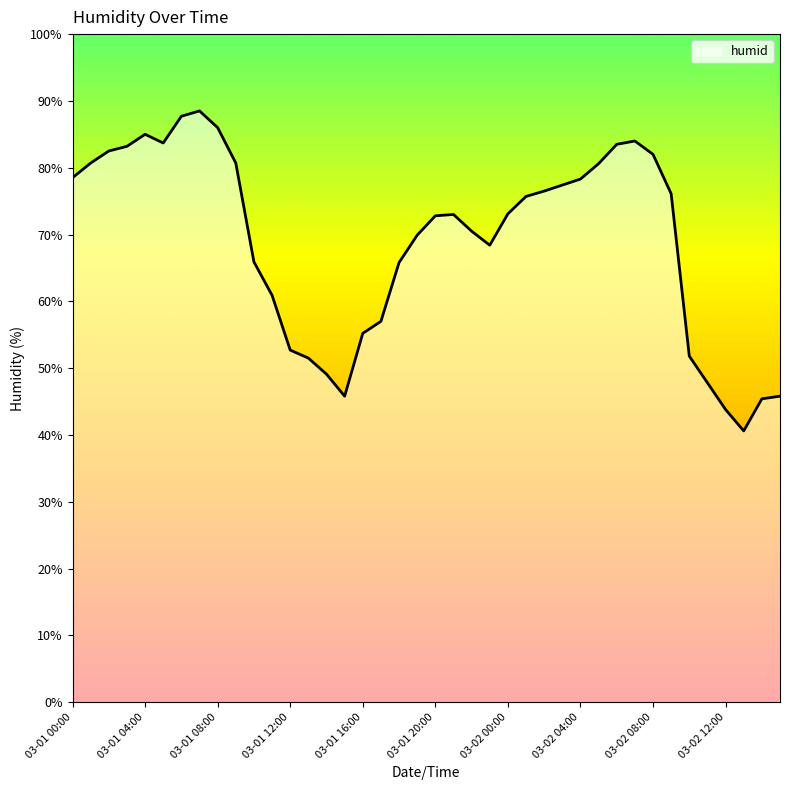

What is the greatest value displayed?

88.5